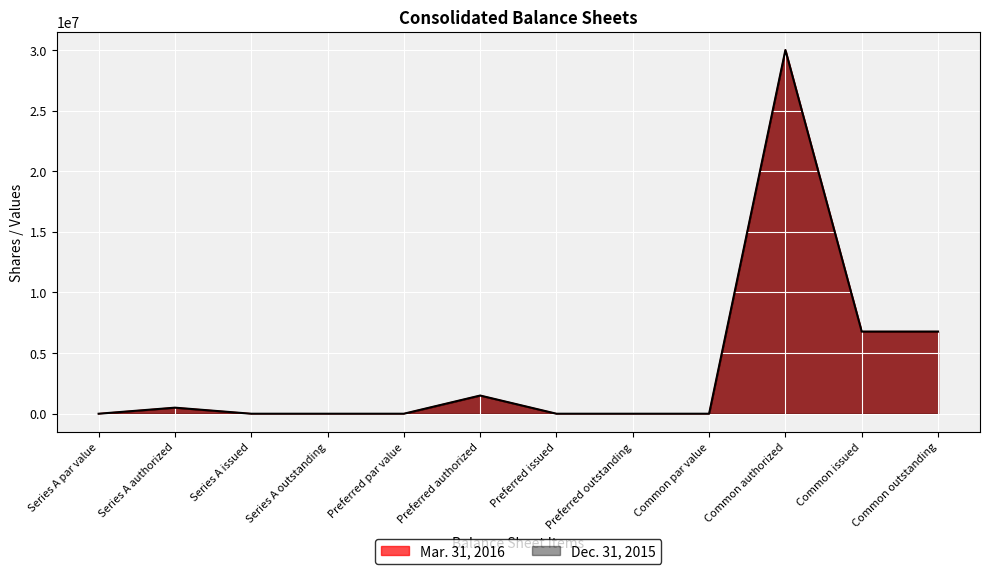

Reading left to right, transcribe all the data shown in this chart.

Mar. 31, 2016: Series A par value=0	Series A authorized=500000	Series A issued=0	Series A outstanding=0	Preferred par value=0	Preferred authorized=1500000	Preferred issued=0	Preferred outstanding=0	Common par value=0	Common authorized=30000000	Common issued=6775971	Common outstanding=6775971
Dec. 31, 2015: Series A par value=0	Series A authorized=500000	Series A issued=0	Series A outstanding=0	Preferred par value=0	Preferred authorized=1500000	Preferred issued=0	Preferred outstanding=0	Common par value=0	Common authorized=30000000	Common issued=6775971	Common outstanding=6775971